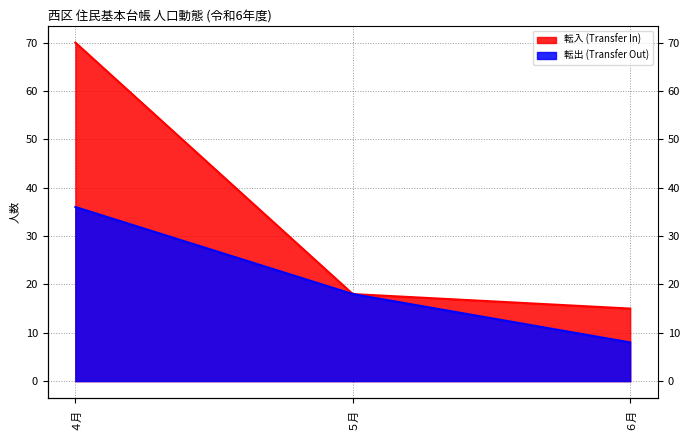

How many data points does each series have?

3